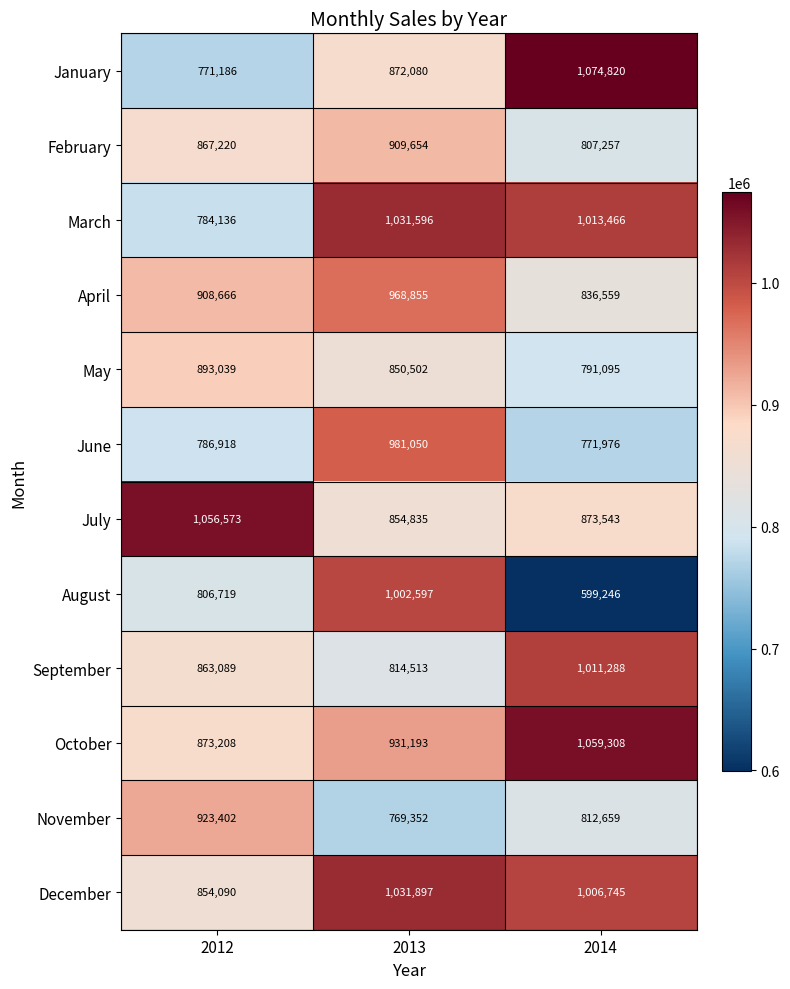

Which series has the widest spread of values?

August